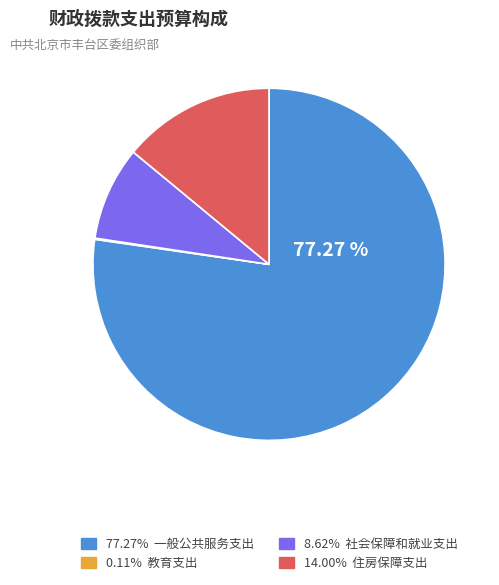

Is there a majority slice in this chart?

Yes